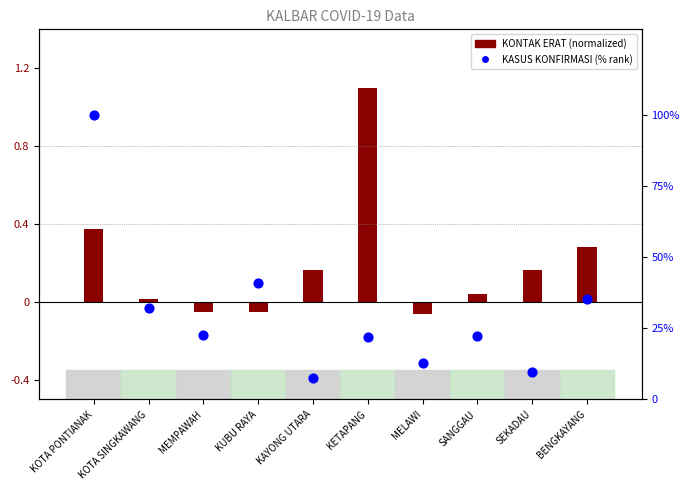

Which series reaches the maximum Y coordinate?

KASUS KONFIRMASI (% rank)